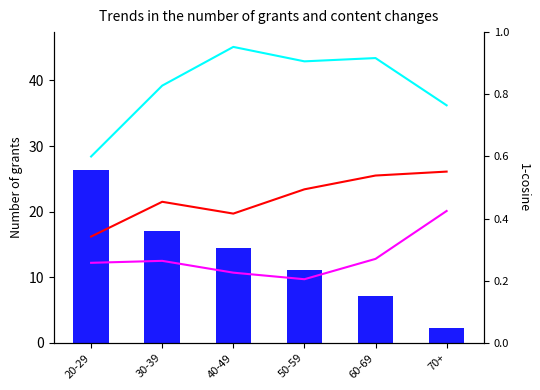

What is the lowest value of the col_4 series?

16.2